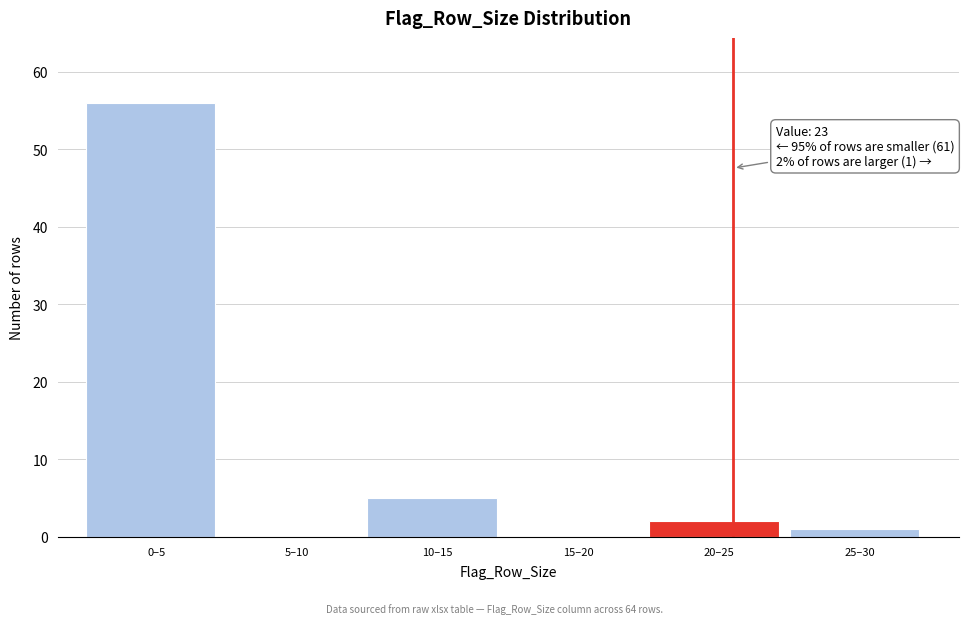

Reading left to right, what are all the values shown in this chart?

0–5=56	5–10=0	10–15=5	15–20=0	20–25=2	25–30=1